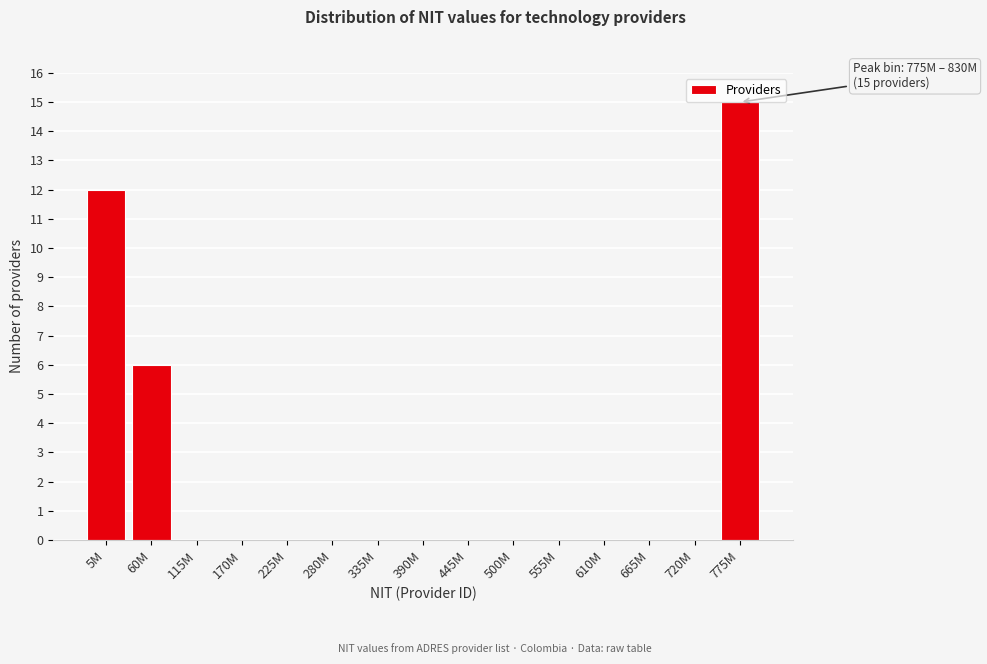

At which category does the chart reach its peak across all series?

775M